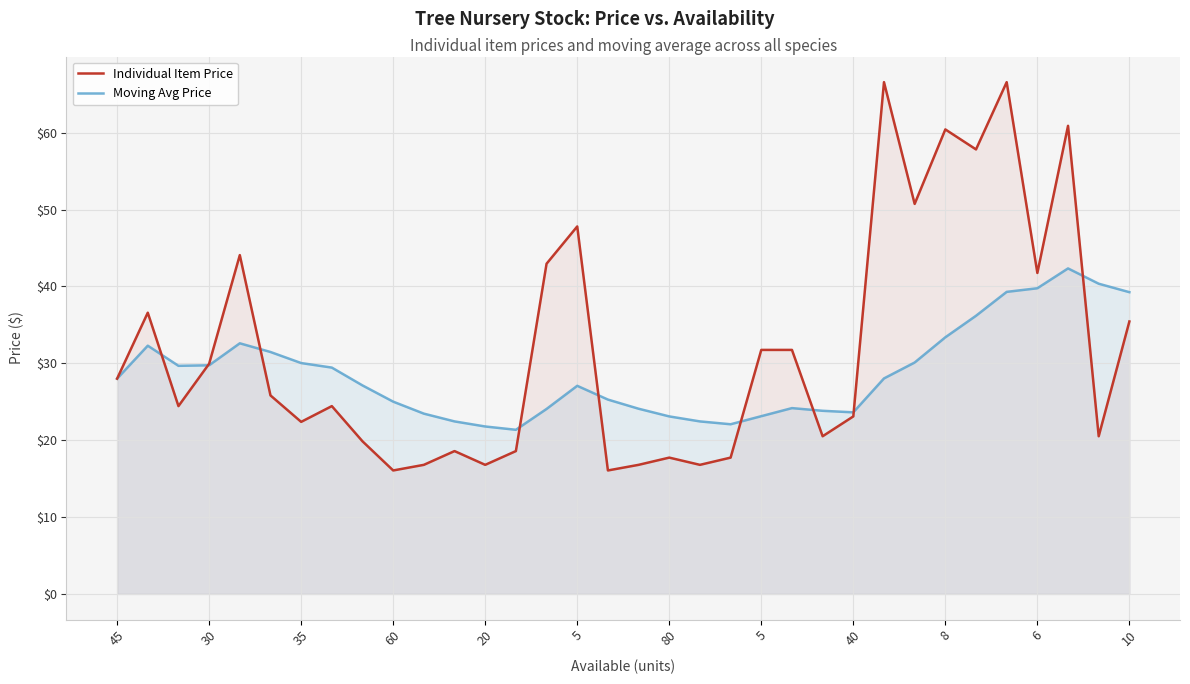

Does the chart display data point markers on the line(s)?

No